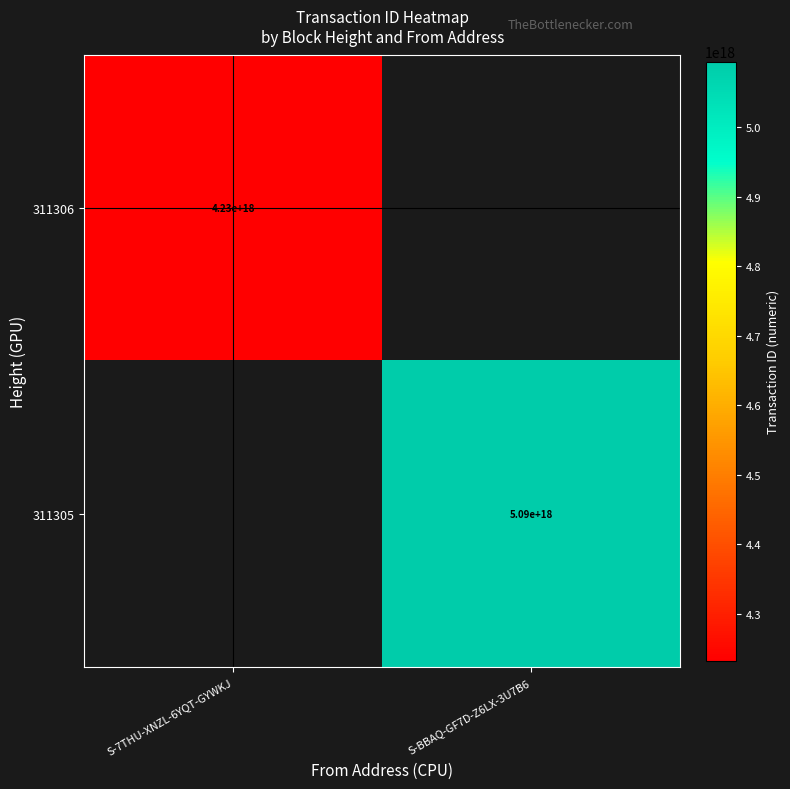

Is it true that 311305 equals 2182821800739134720 at S-BBAQ-GF7D-Z6LX-3U7B6?

False